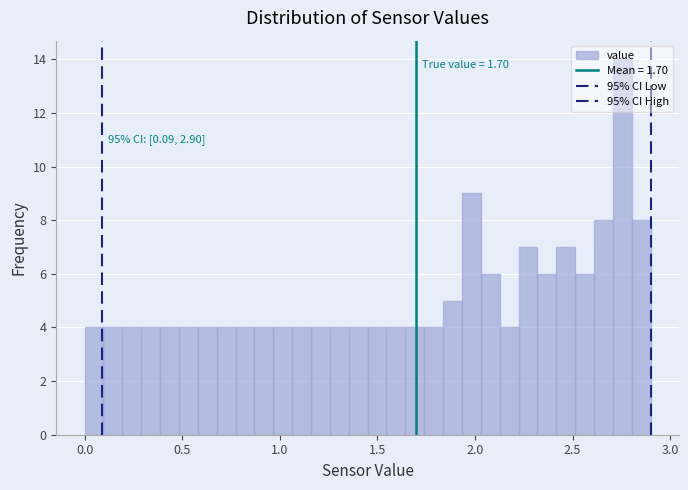

Around what value on the x-axis is the tallest bar? Give the approximate position of its centre, as read against the axis.

2.75